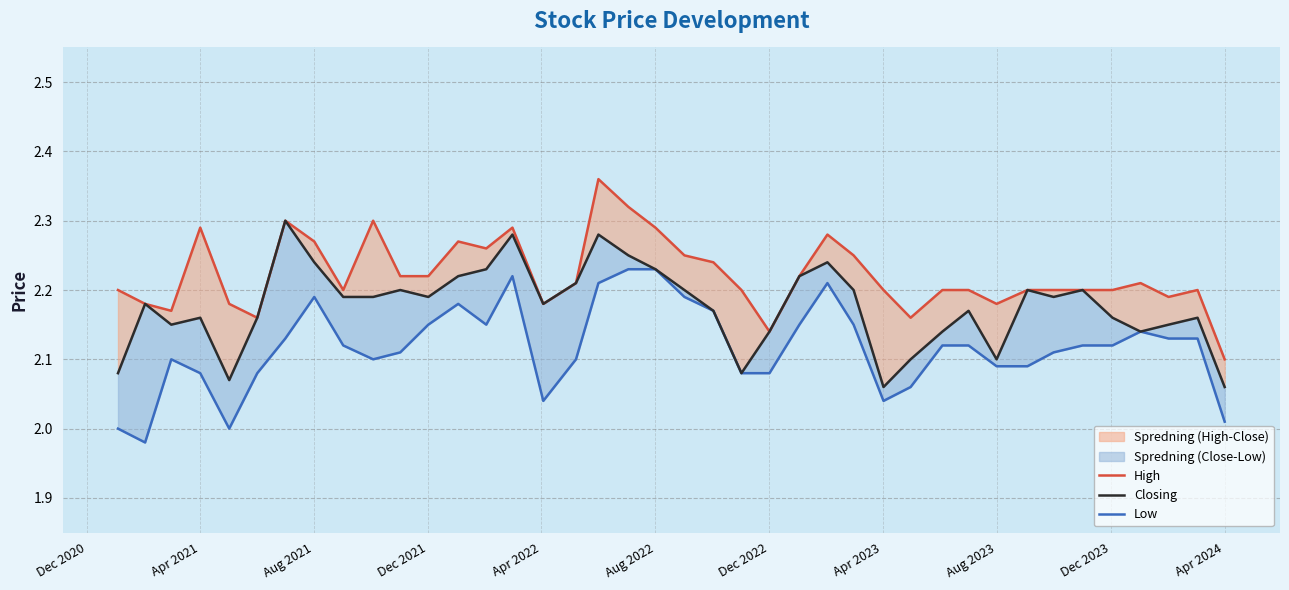

True or false: Low and High cross at least once.

False